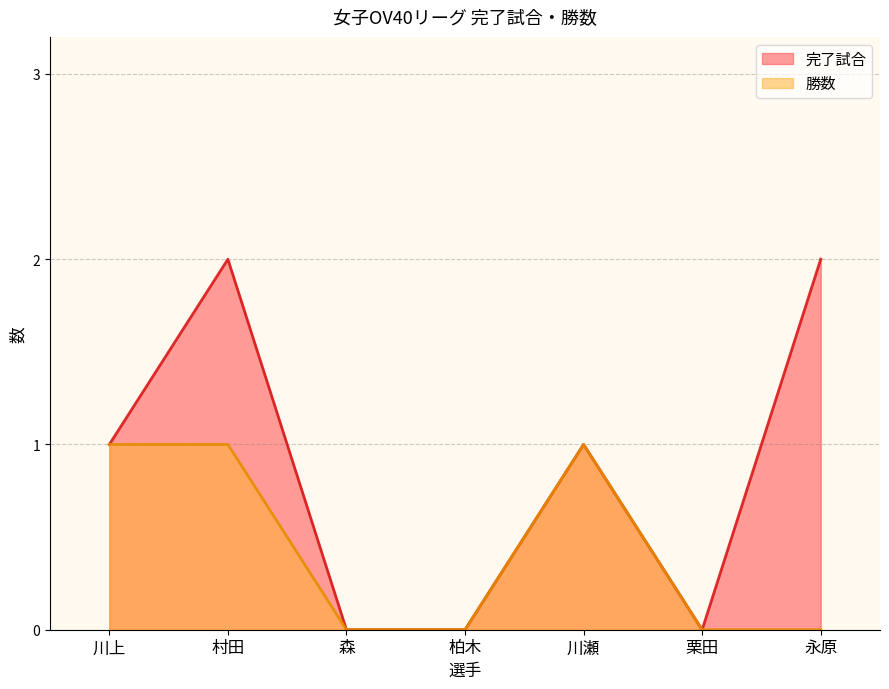

What is the label of the 4th point from the right?

柏木